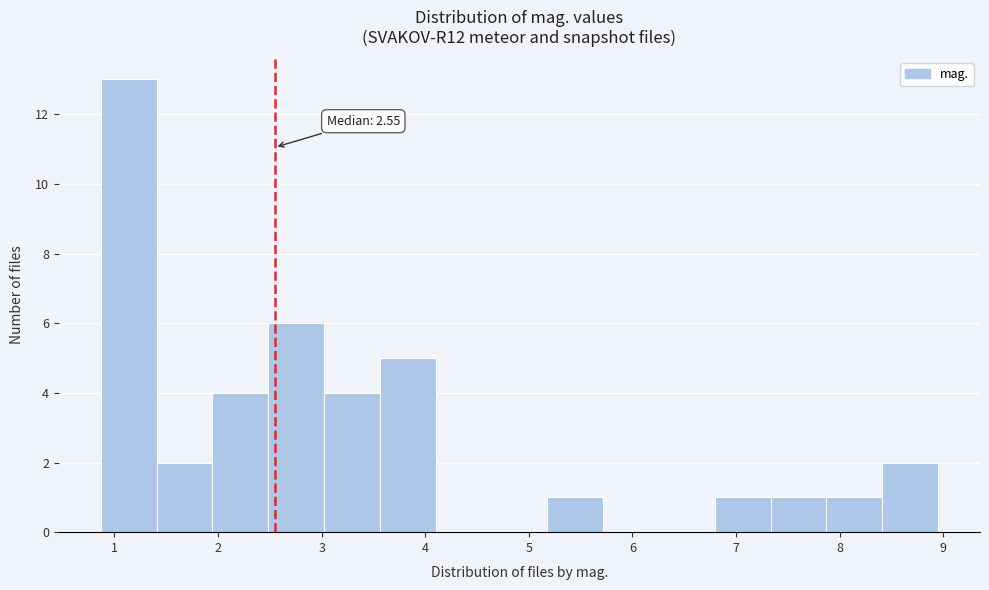

Over which range of the x-axis is the bar tallest?

0.9 to 1.4